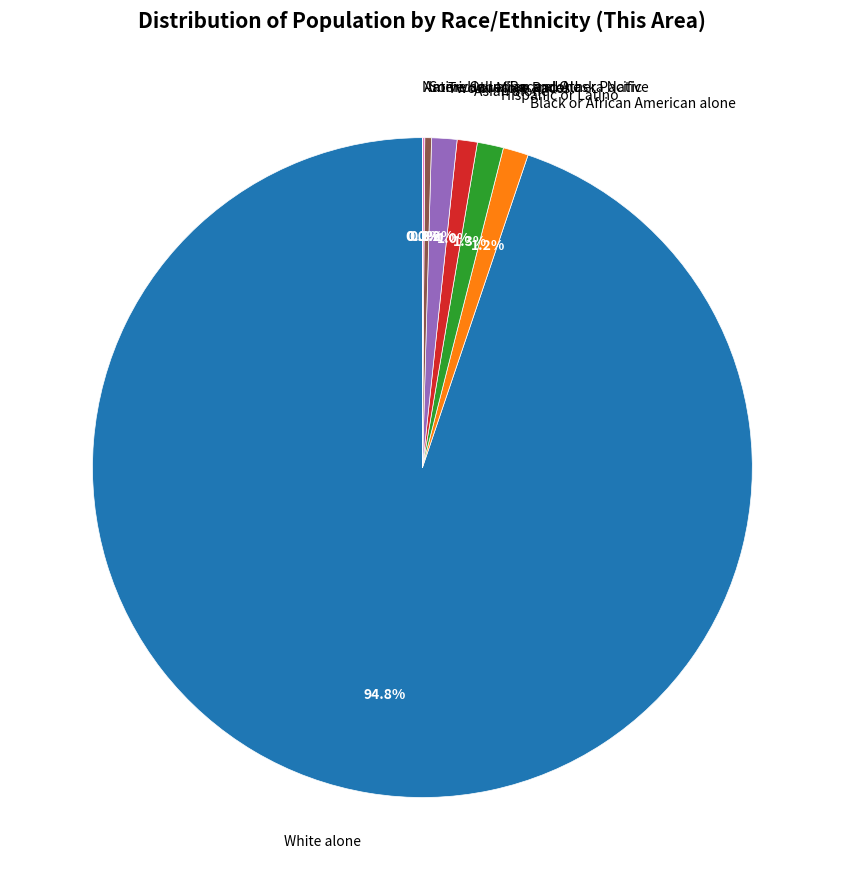

Does Two or More Races account for over 50% of the chart?

No